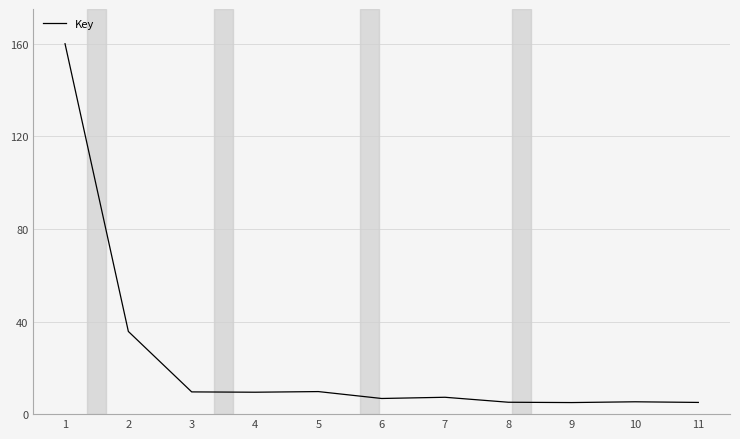

What is the difference between the maximum and second lowest values?

154.9